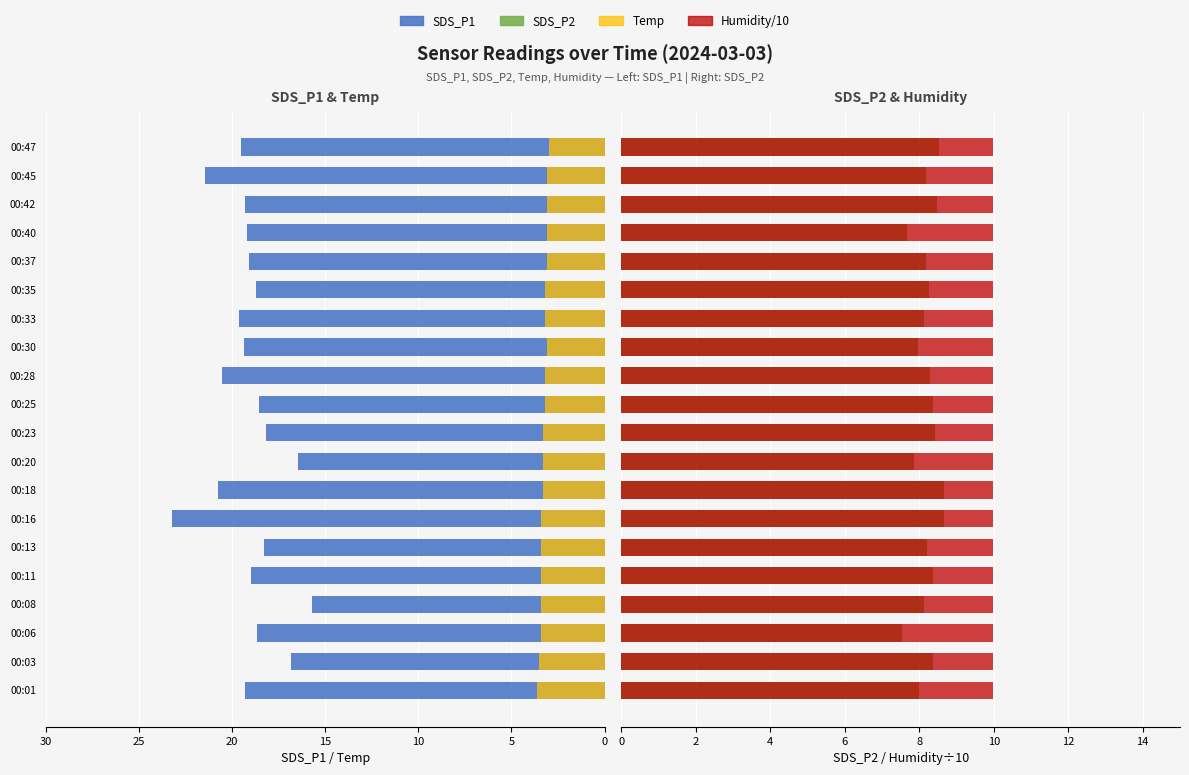

How many distinct data groups are displayed?

4